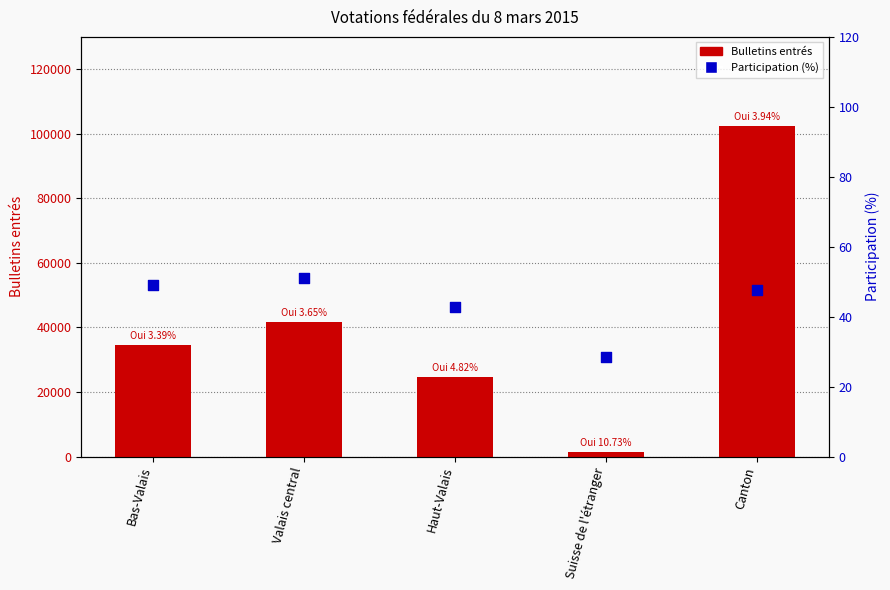

What are all the series names shown in the legend?

Bulletins entrés, Participation (%)